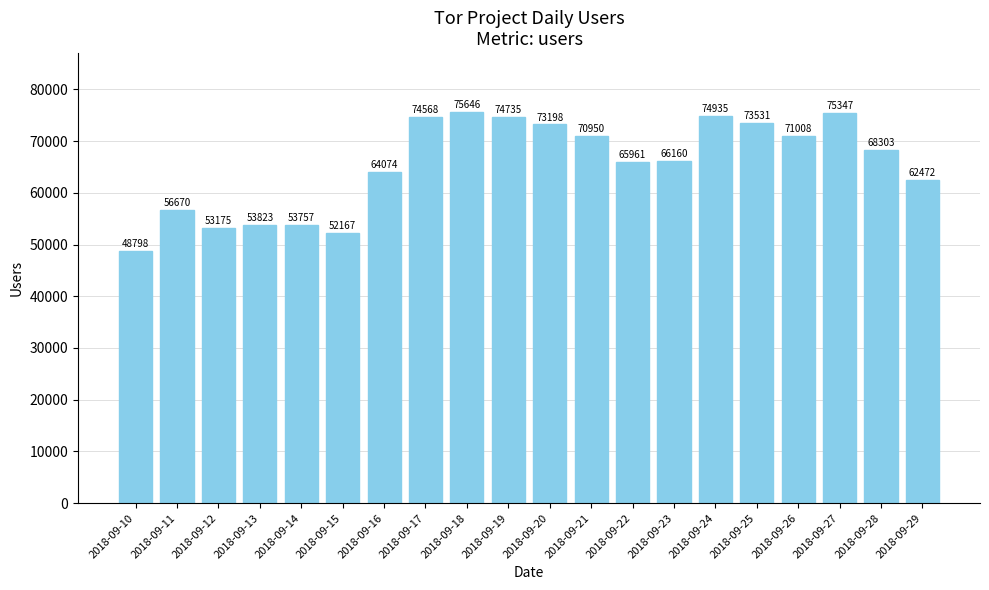

True or false: the data shows 25719 at 2018-09-24.

False